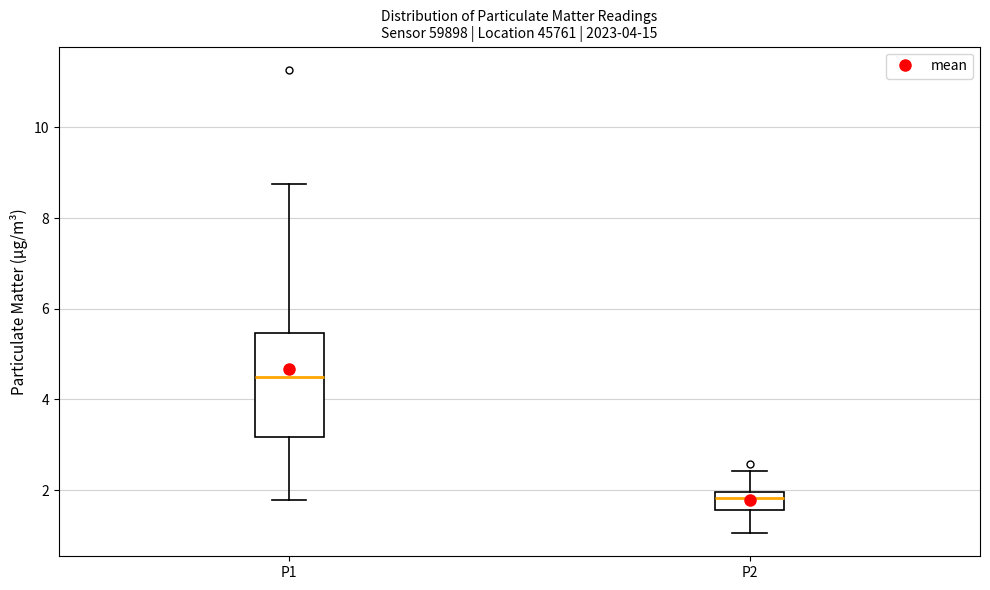

Which box has the highest median line?

P1